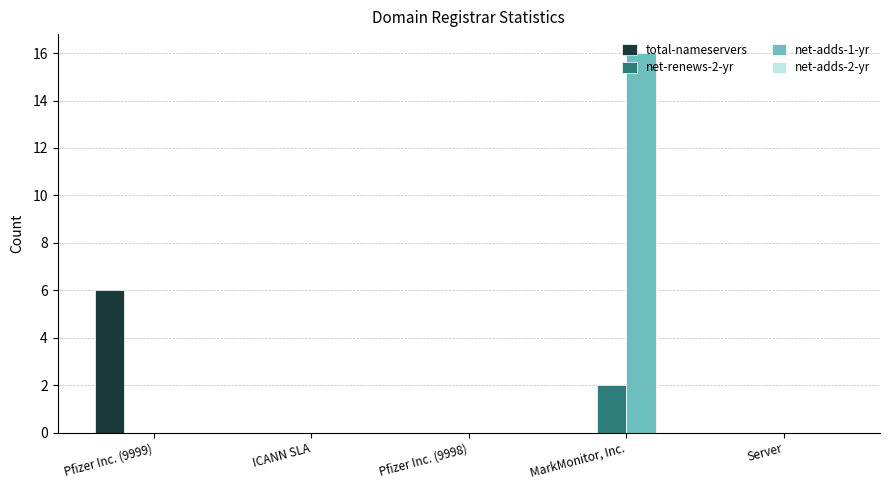

What is the sum of the net-adds-1-yr values at MarkMonitor, Inc. and Pfizer Inc. (9998)?

16